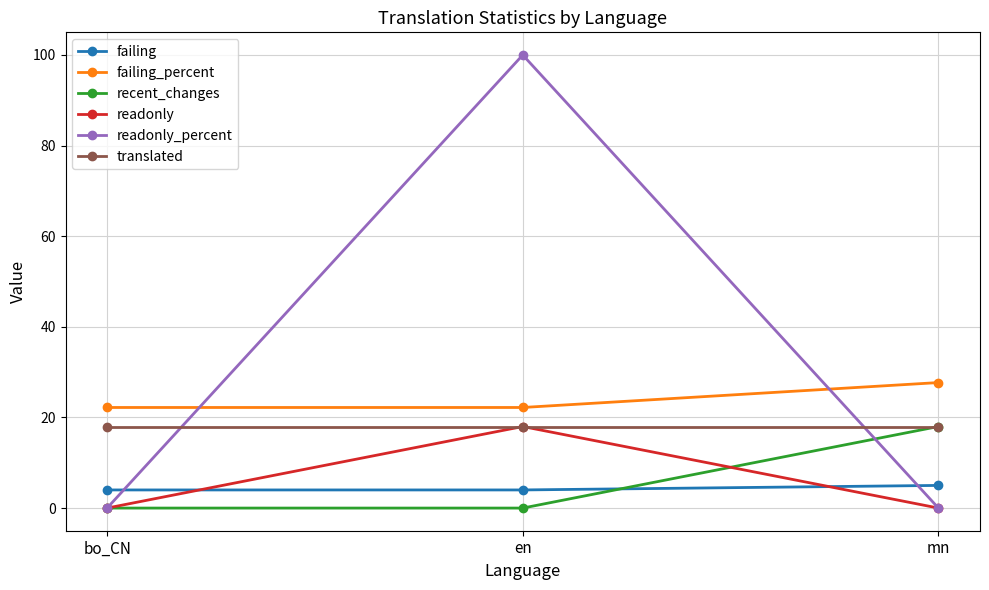

At how many categories does at least one series exceed 78?

1